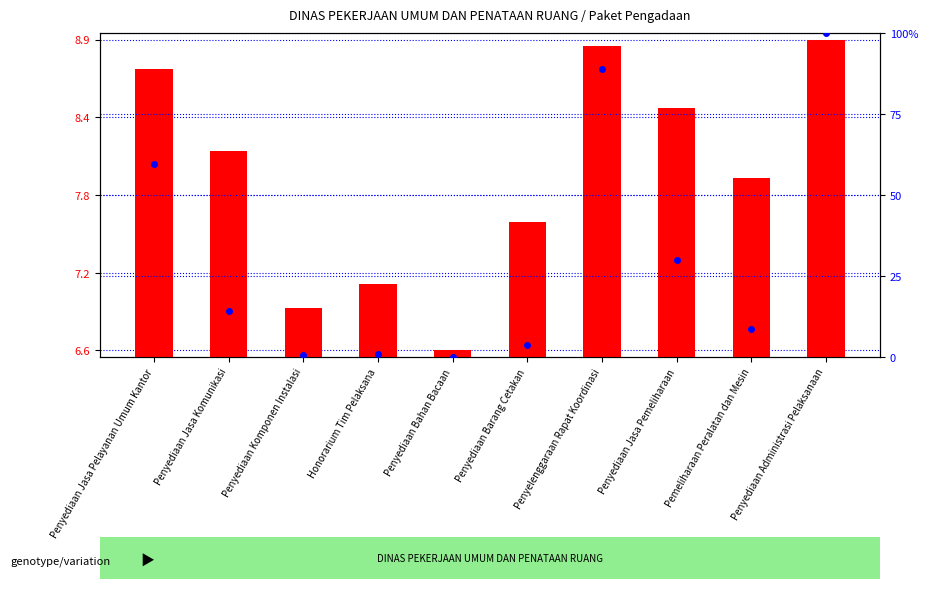

What are all the series names shown in the legend?

transformed count, percentile rank within the sample